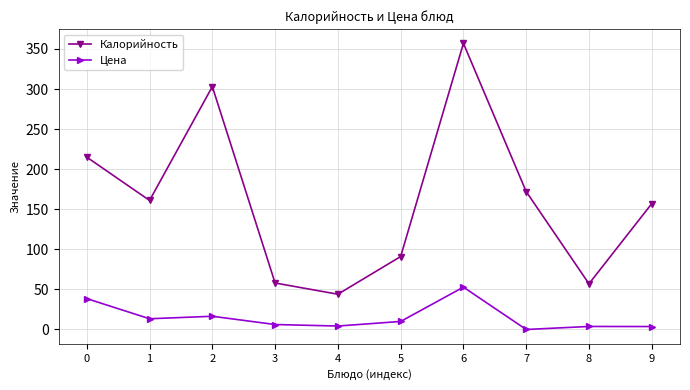

What is the value of the Калорийность point at the 3rd from the left?

303.0